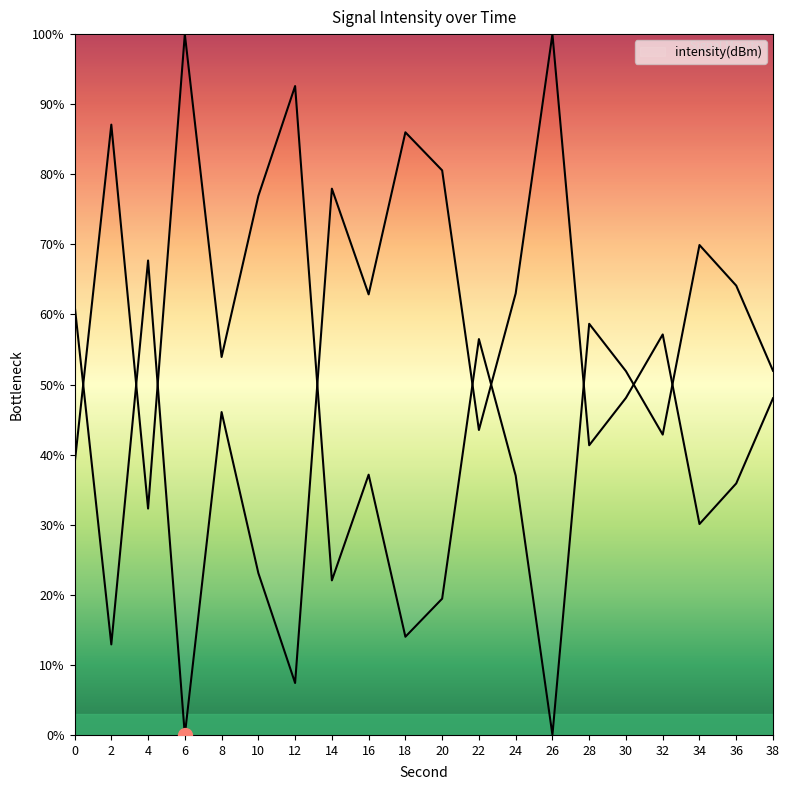

Reading left to right, transcribe all the data shown in this chart.

0=61.4	2=12.9	4=67.7	6=0.0	8=46.1	10=23.1	12=7.4	14=77.9	16=62.9	18=86.0	20=80.6	22=43.5	24=63.0	26=100.0	28=41.3	30=48.1	32=57.1	34=30.1	36=35.9	38=48.0